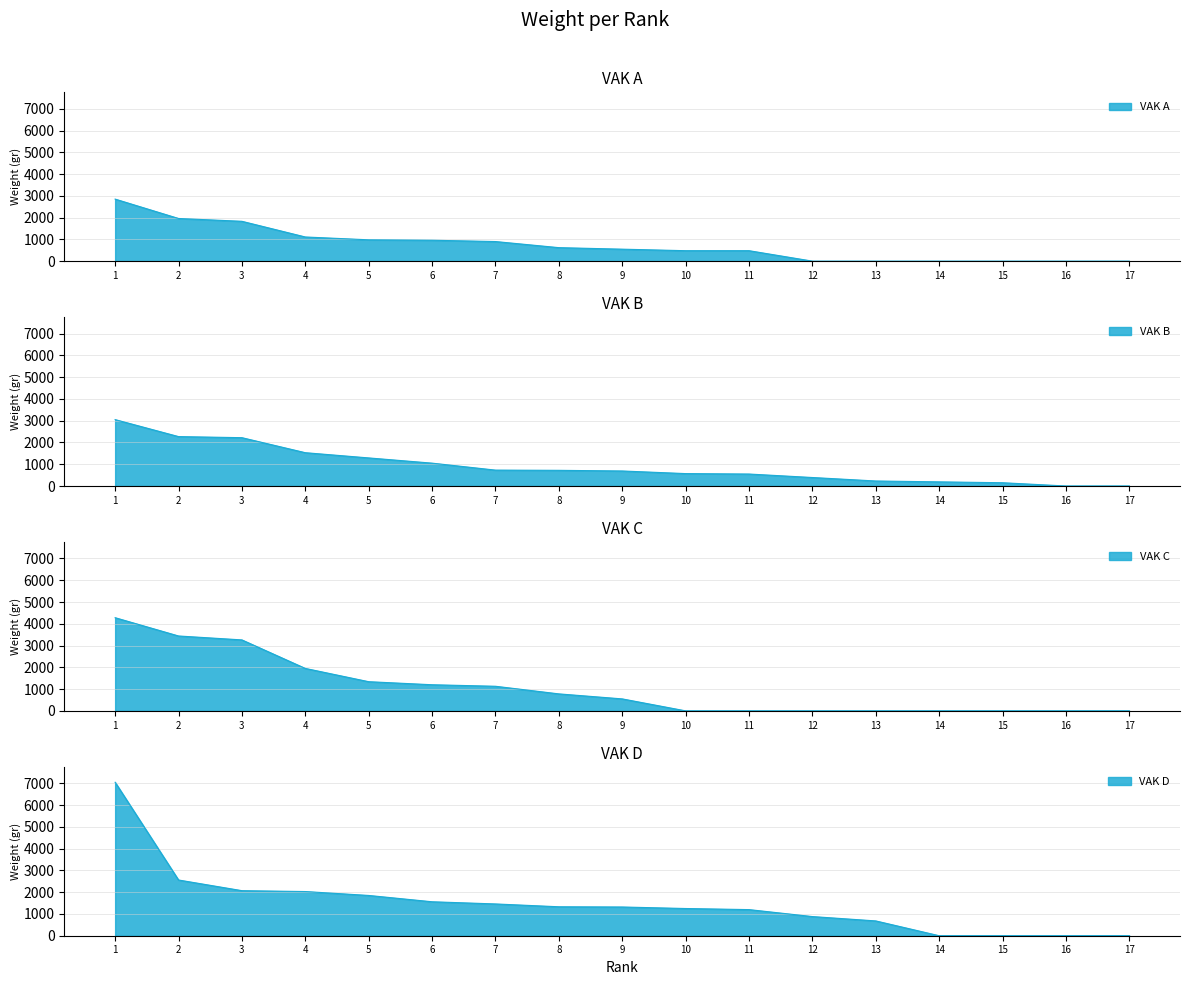

After their last crossing, which series has the higher values: VAK B or VAK C?

VAK B